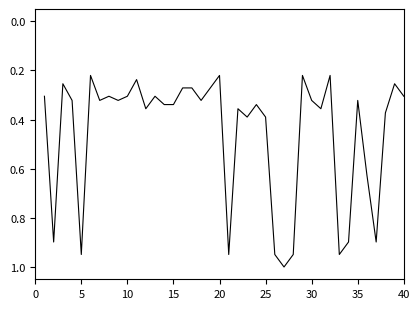

What is the difference between the maximum and minimum values?

0.8